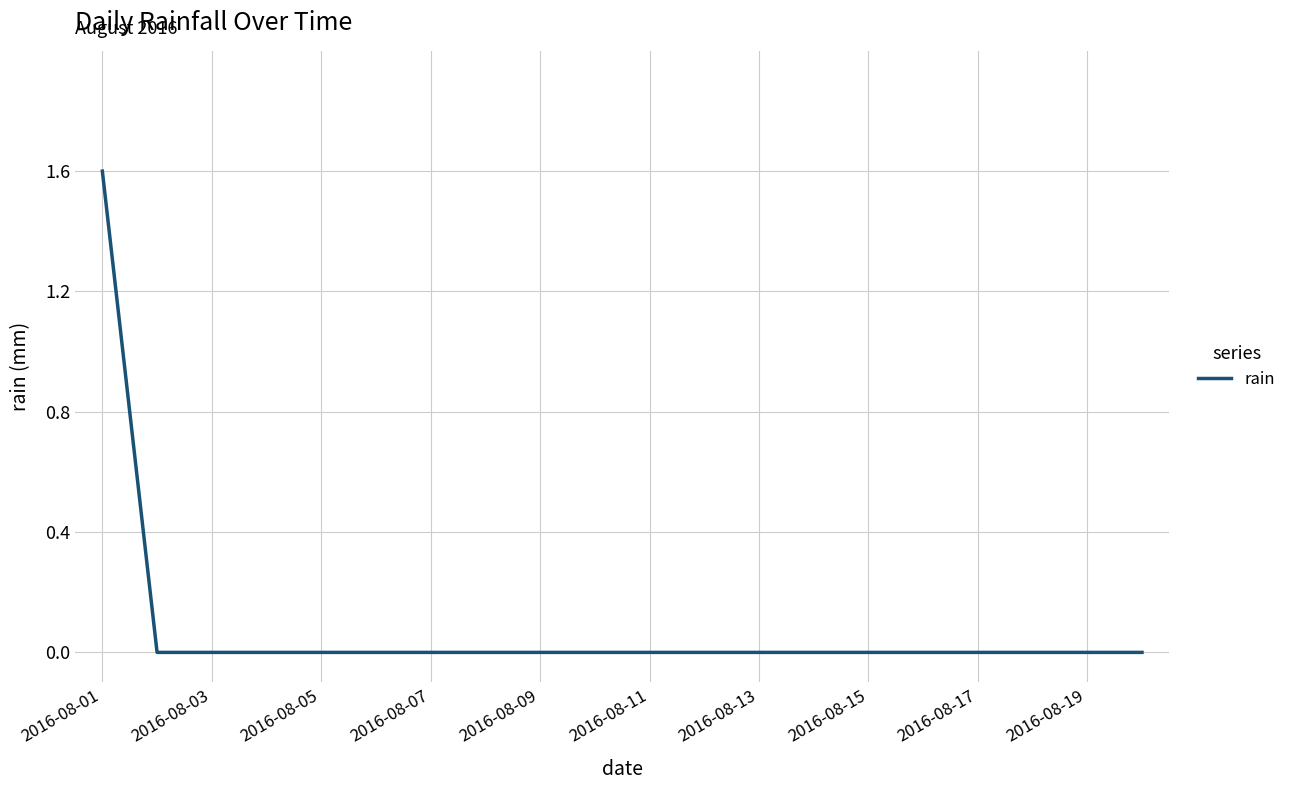

What is the difference between the maximum and minimum values?

1.6